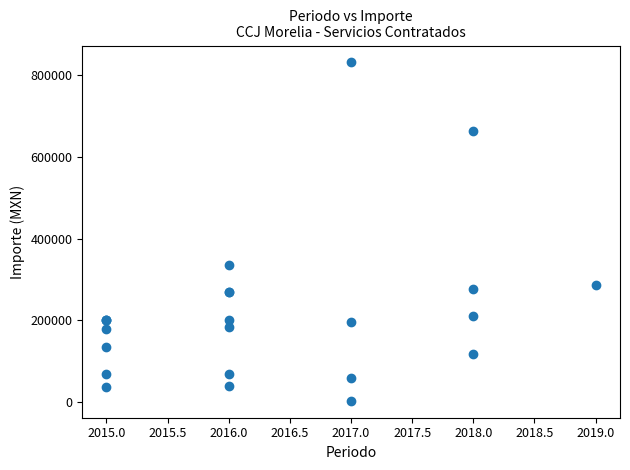

What Y value in the scatter plot is closest to 417061?

336400.0